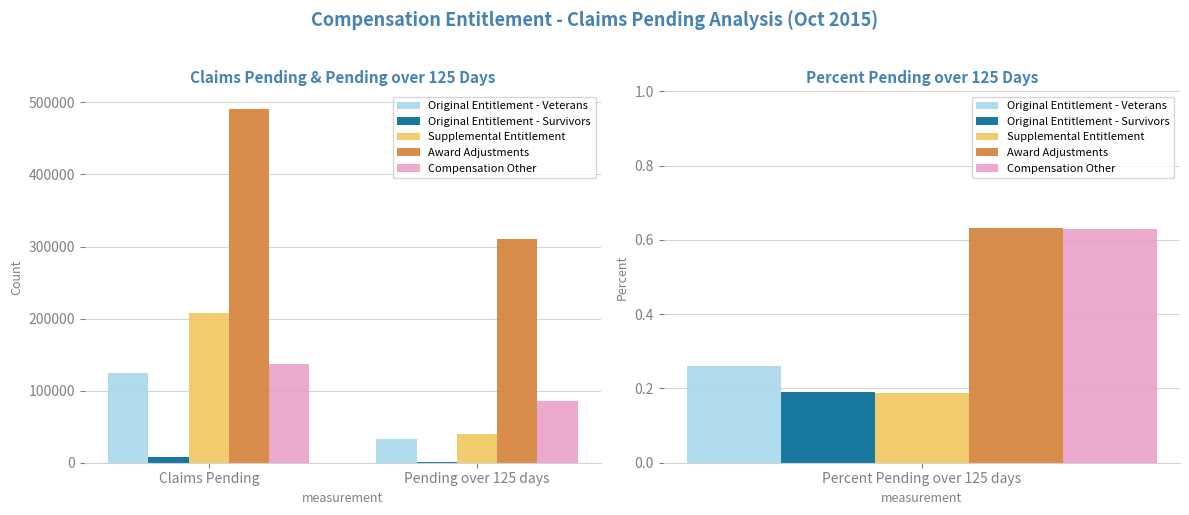

What is the difference between the maximum and minimum values in the Award Adjustments series?

180951